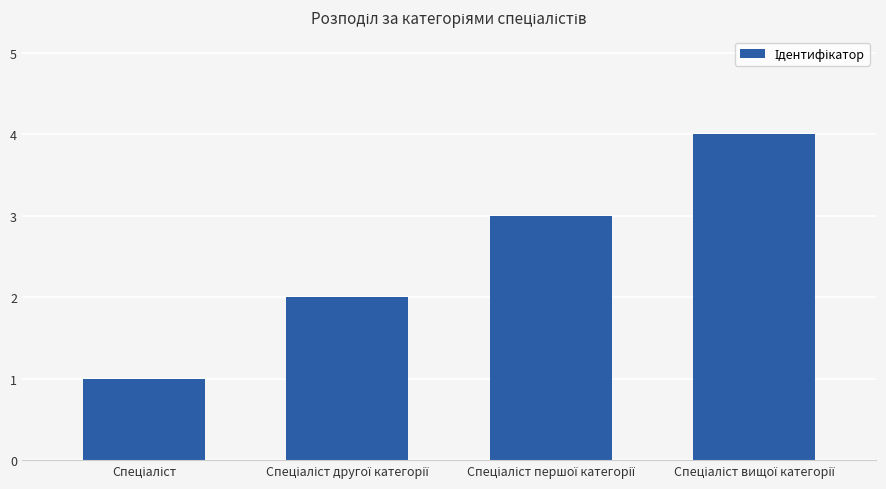

What is the difference between the maximum and minimum values?

3